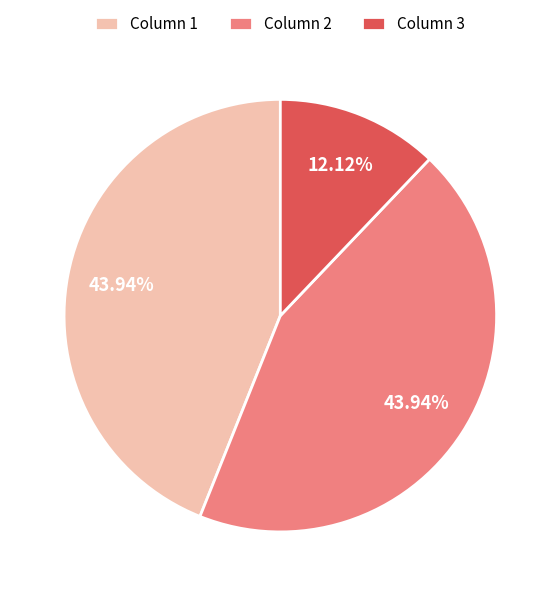

Combined, do Column 1 and Column 2 account for over 50%?

Yes